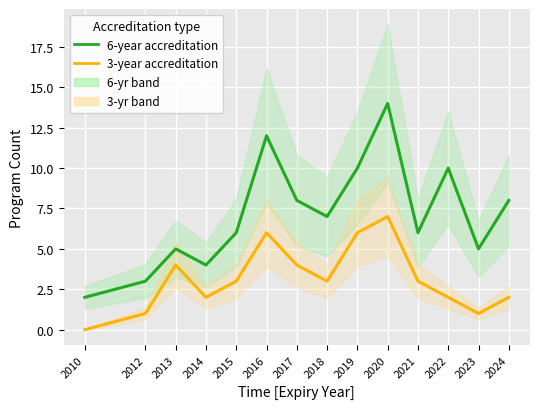

How many interior local peaks does the 6-year accreditation series have?

4